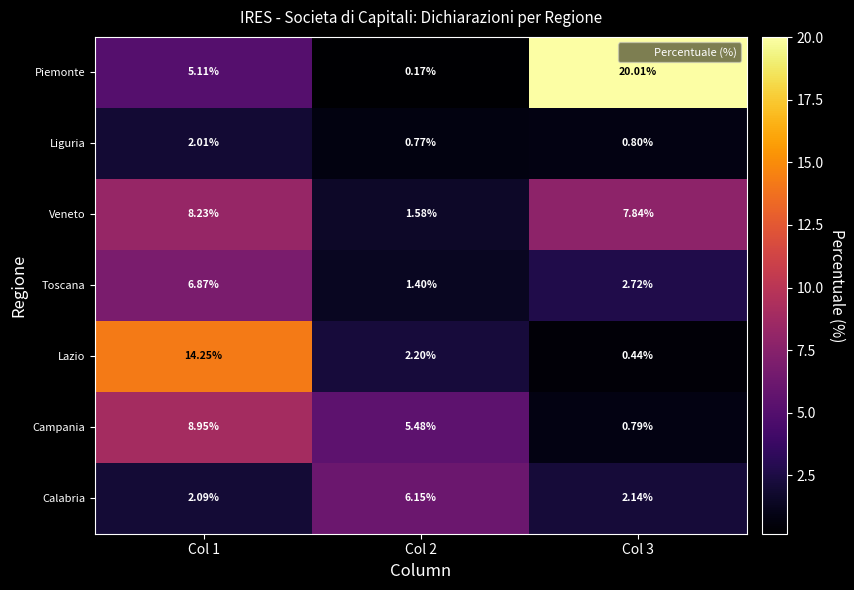

Which series has the largest total across all categories?

Piemonte